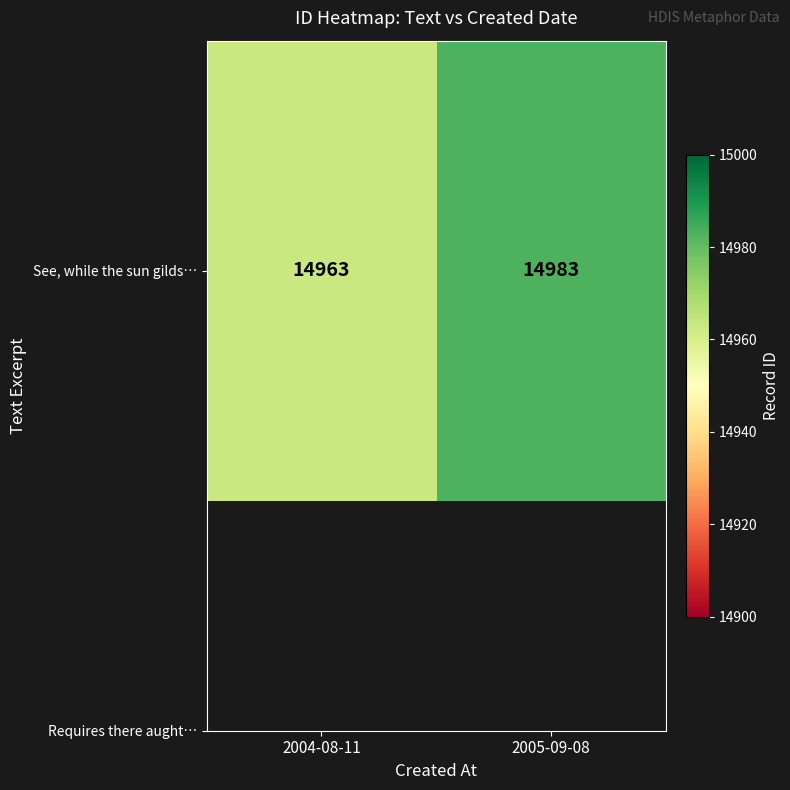

Reading left to right, extract all data points from this chart.

14963	14983